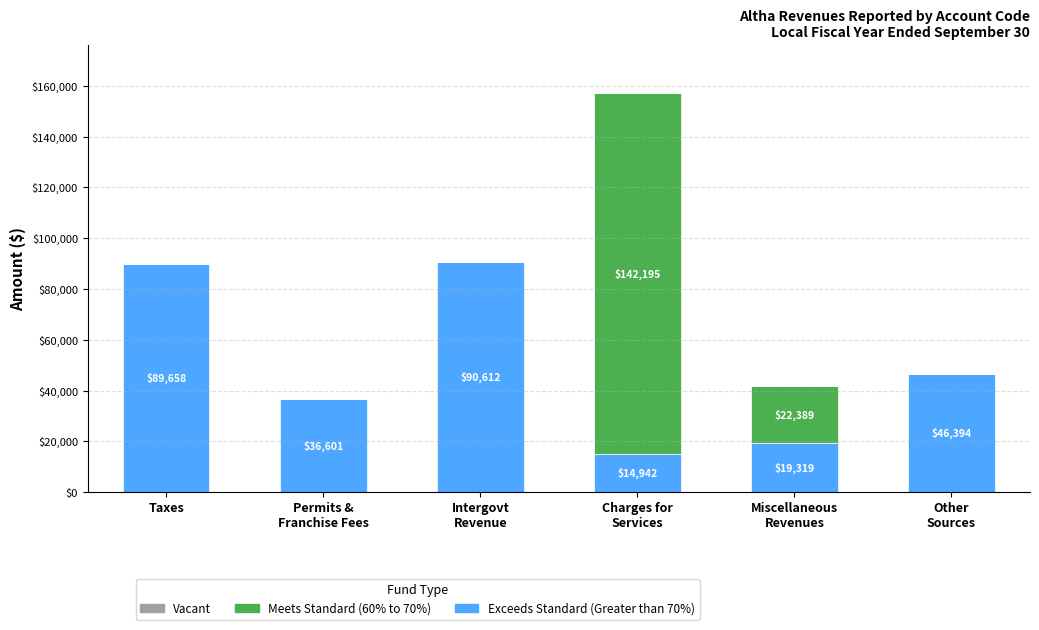

What is the sum of all Exceeds Standard (Greater than 70%) values?

297526